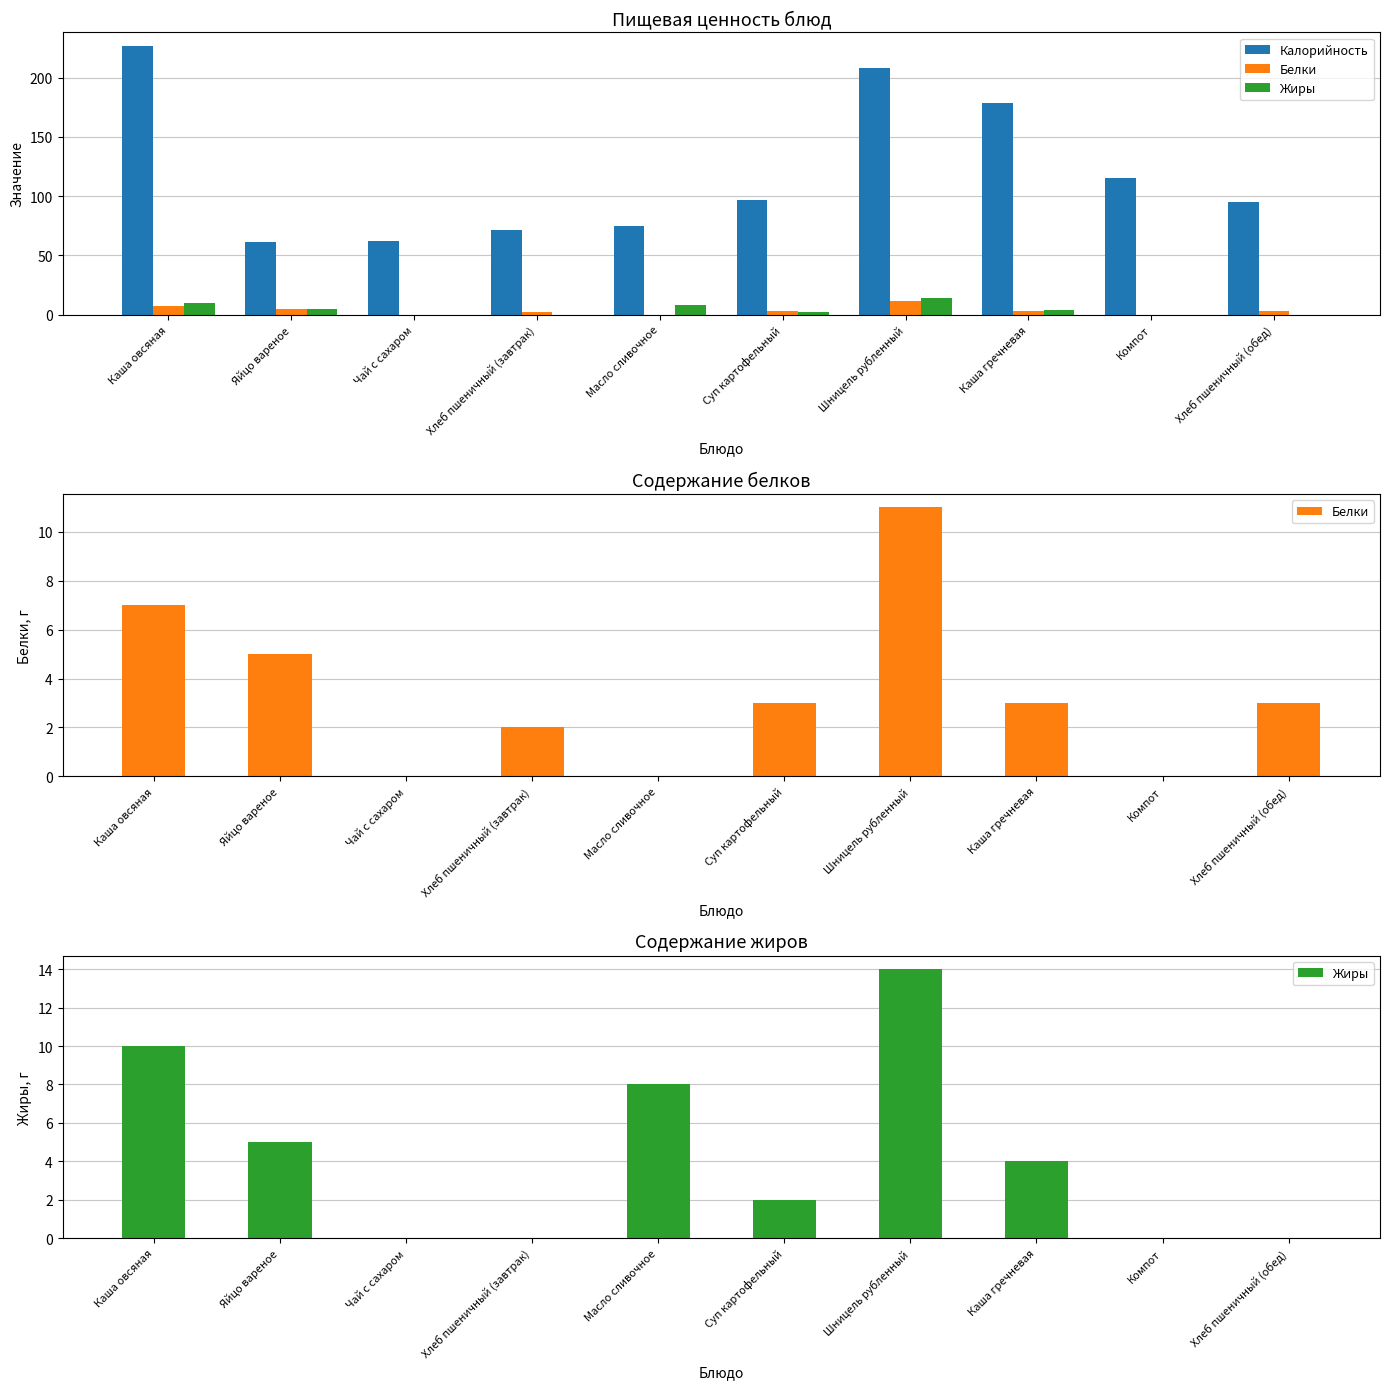

What is the sum of all Калорийность values?

1190